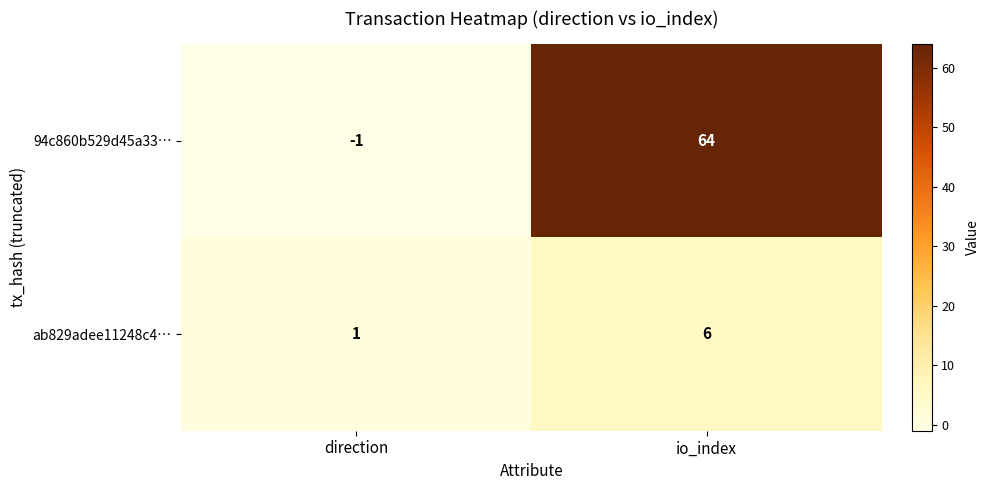

Which category has the lowest value across all series?

direction